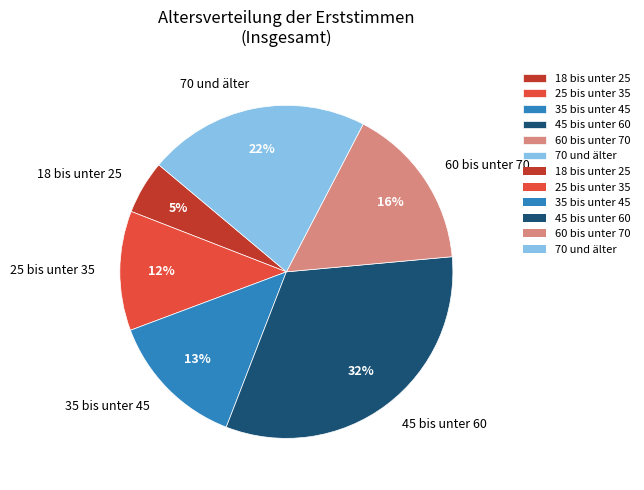

Rank the categories by value from highest to lowest.

45 bis unter 60, 70 und älter, 60 bis unter 70, 35 bis unter 45, 25 bis unter 35, 18 bis unter 25